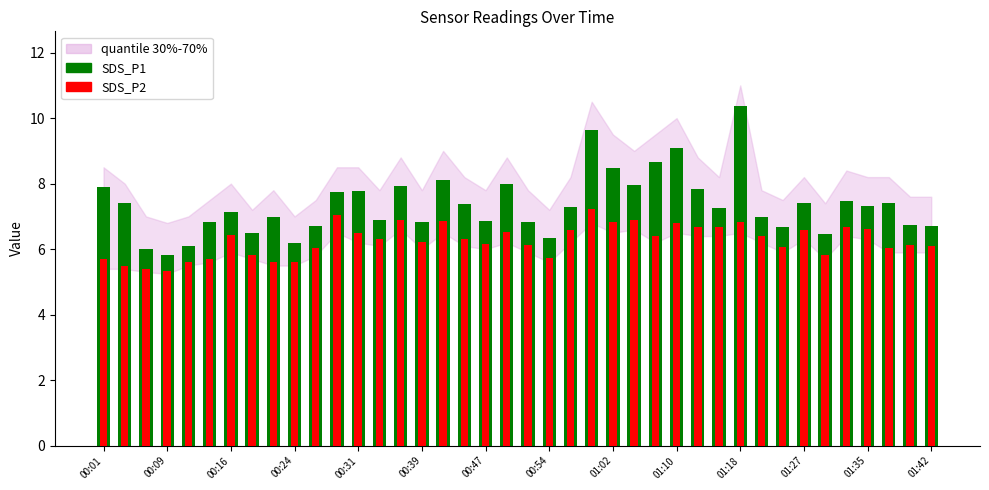

How many values in the SDS_P2 series exceed 6?

29